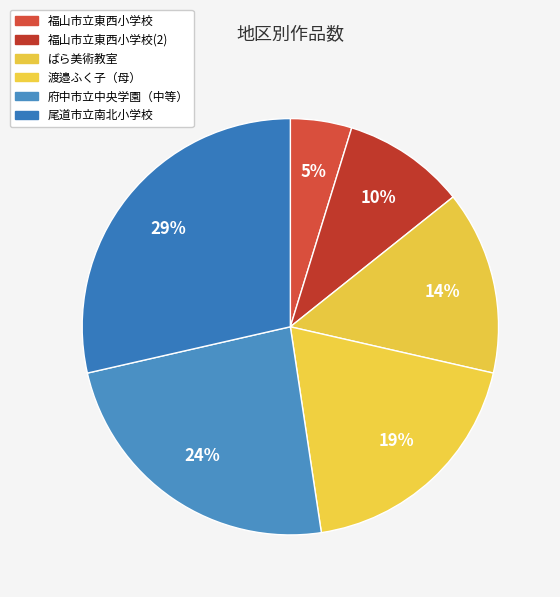

Count the number of slices in the pie.

6